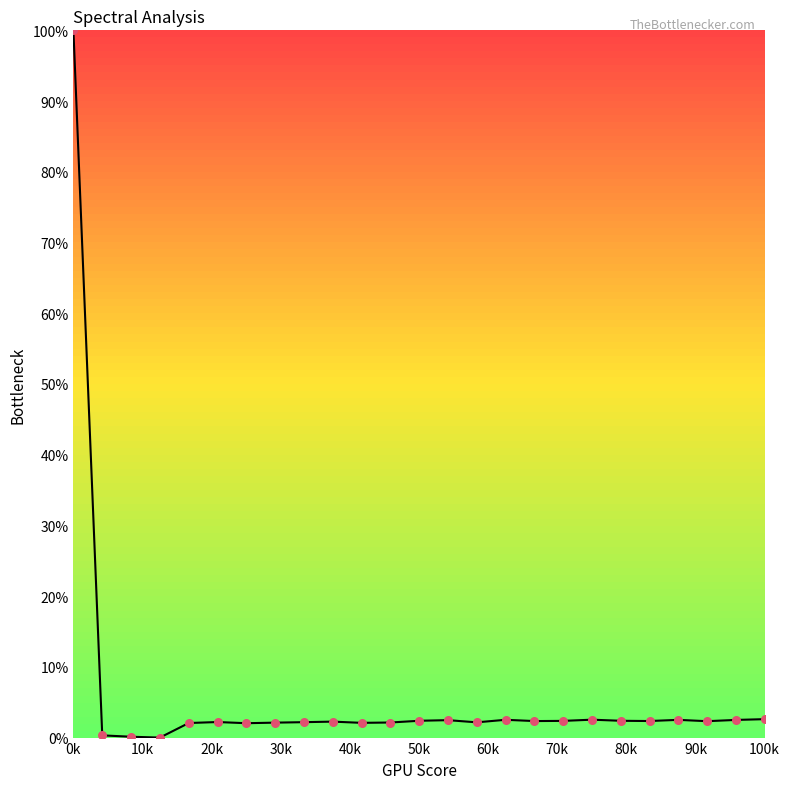

What is the maximum value shown in the chart?

100.0